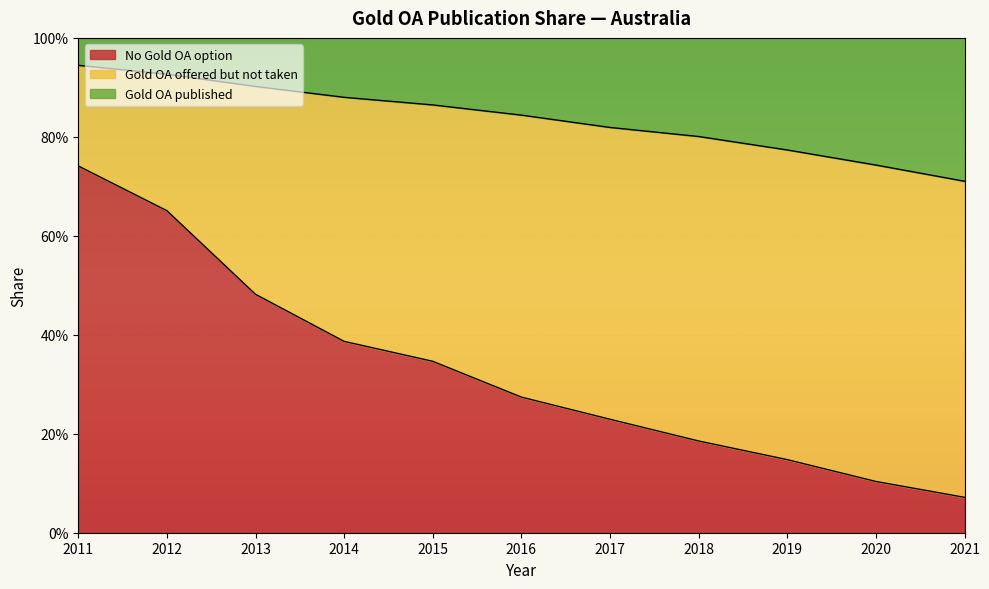

True or false: Gold OA offered but not taken and Gold OA published cross at least once.

False